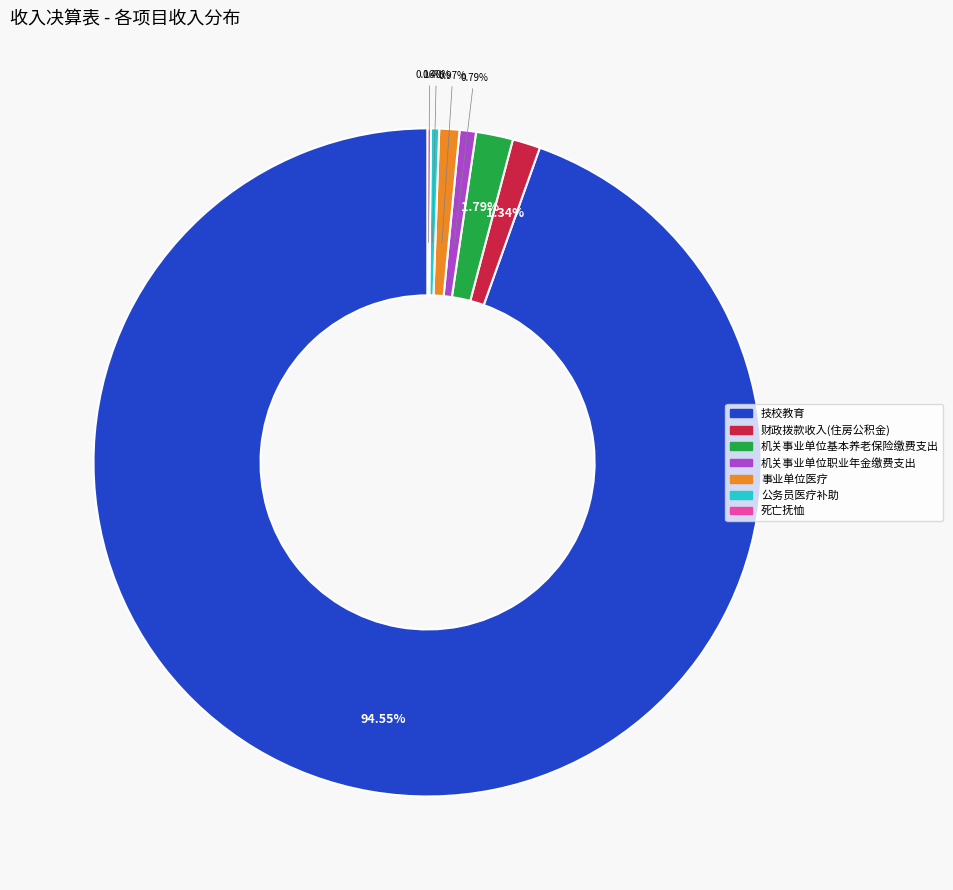

Is there a majority slice in this chart?

Yes